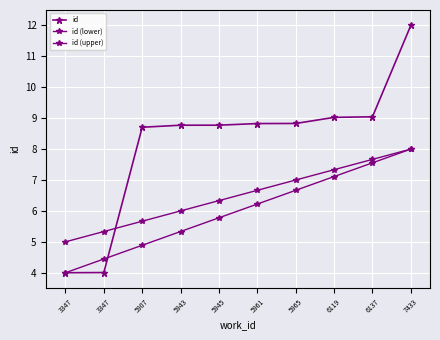

What is the maximum value for id (lower)?

8.0